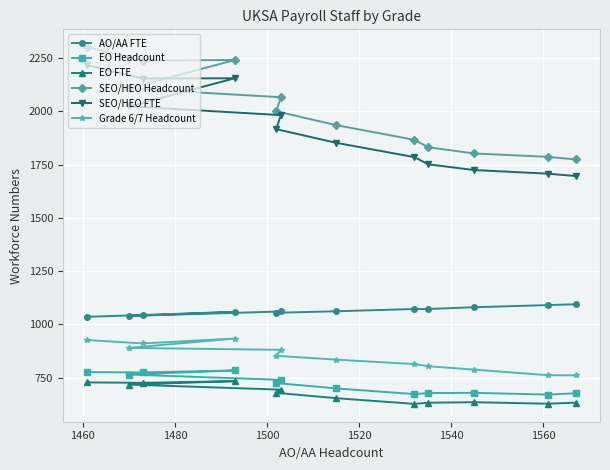

True or false: SEO/HEO Headcount and AO/AA FTE intersect in this chart.

False